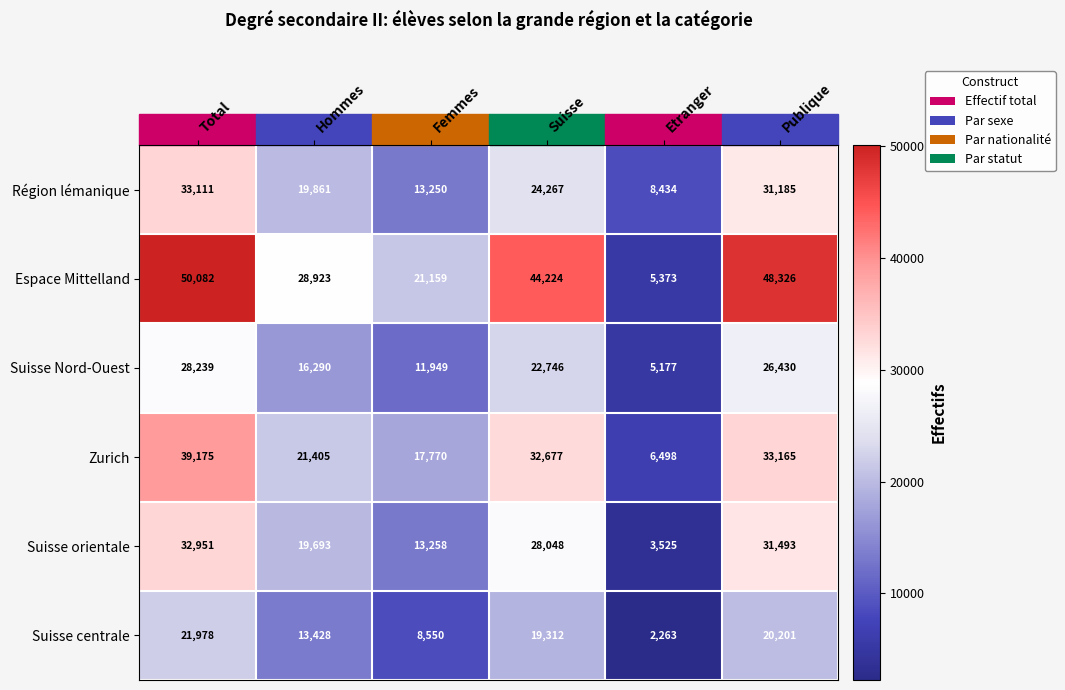

How many series are shown in this chart?

6